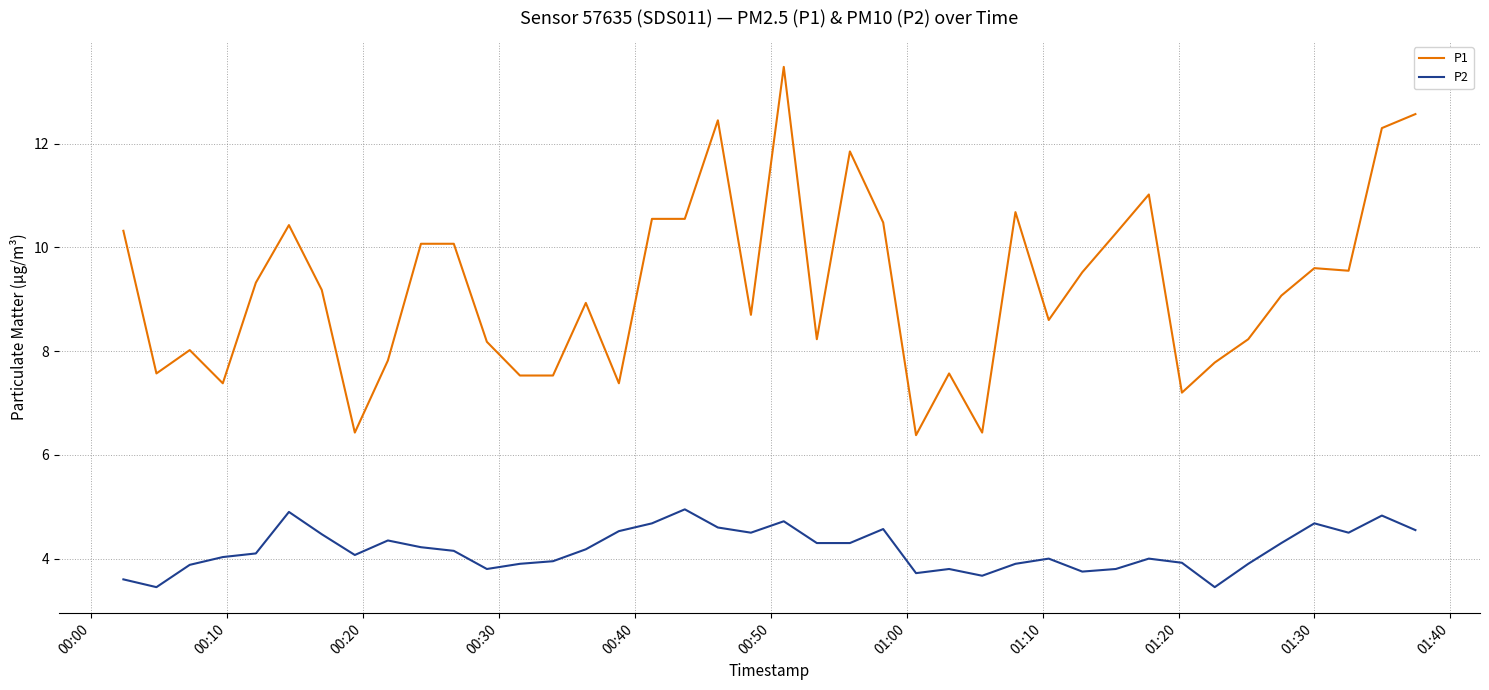

List the series in order of their peak value, lowest first.

P2, P1